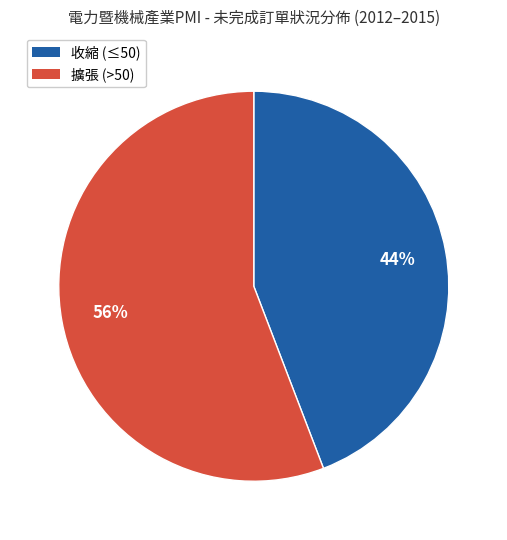

Is there a majority slice in this chart?

Yes